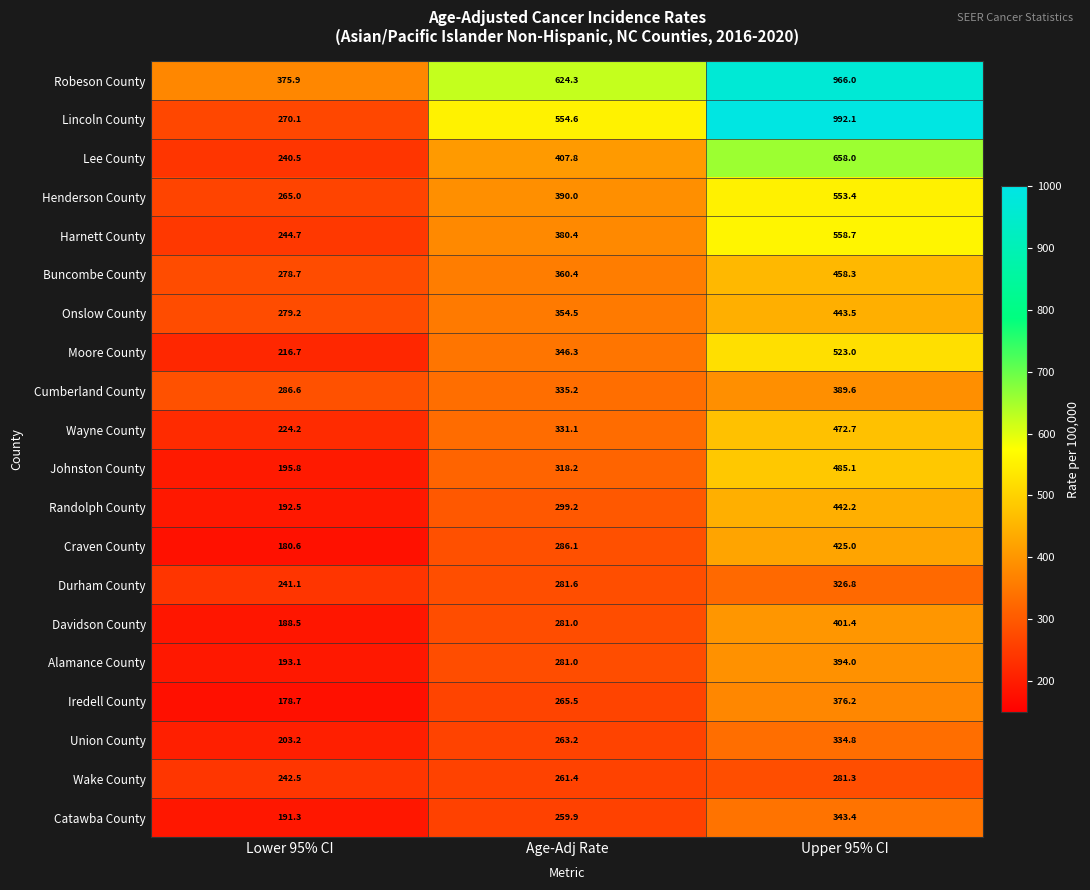

At which category is the sum across all series the highest?

Upper 95% CI